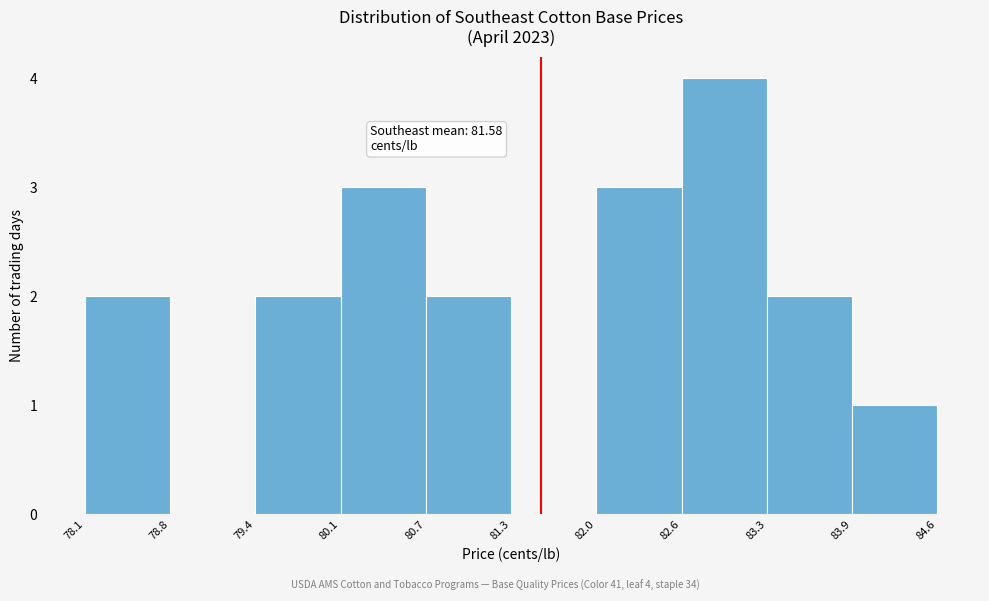

Which range on the x-axis has the tallest bar?

82.6 to 83.3